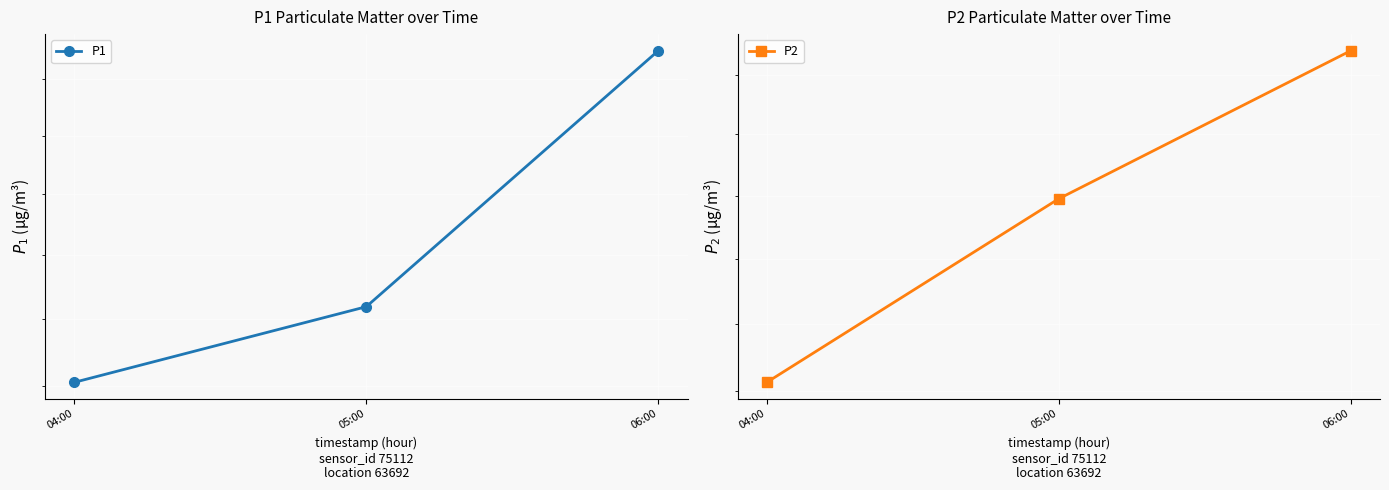

Which series has the widest spread of values?

P1